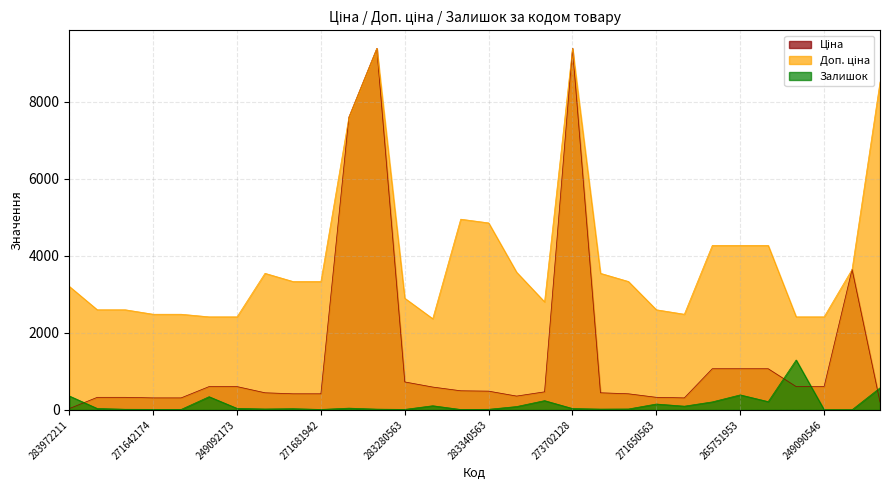

What is the difference between the Доп. ціна values at 271681942 and 249090563?

917.6